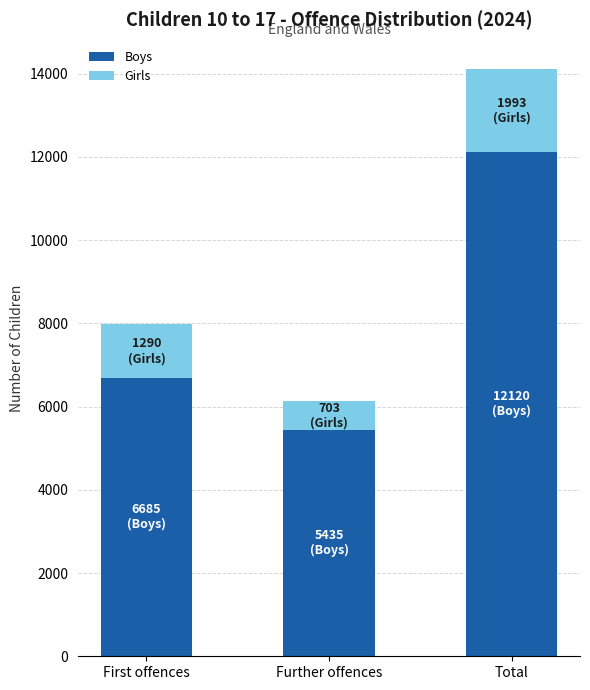

How many values in the Boys series are below 6685?

1